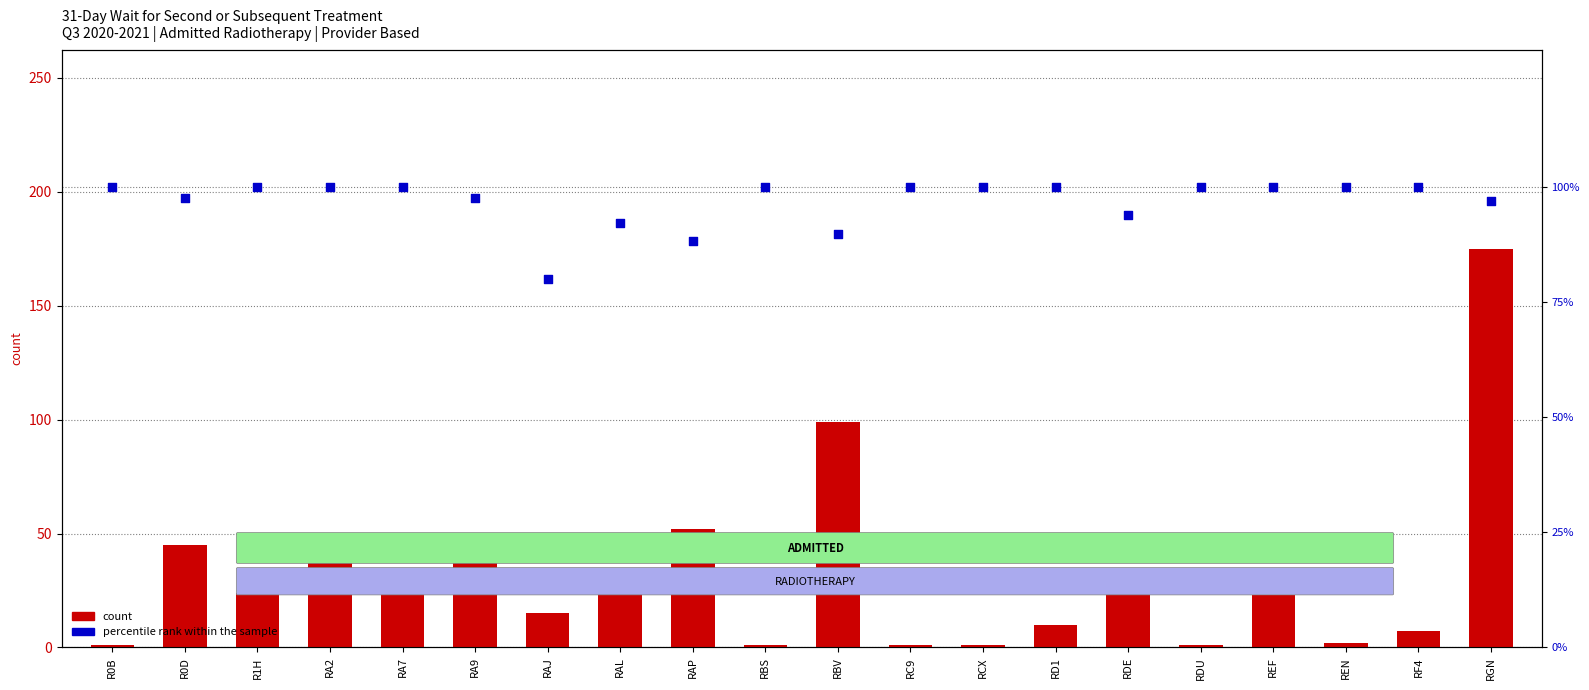

At which category is the sum across all series the highest?

RGN